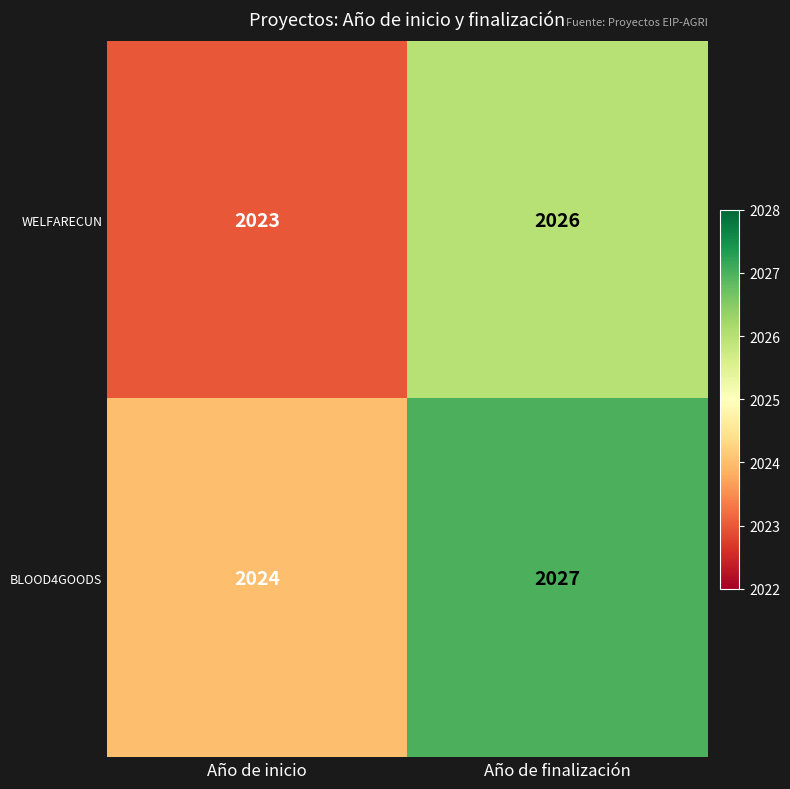

Which label corresponds to the largest value in the chart?

Año de finalización